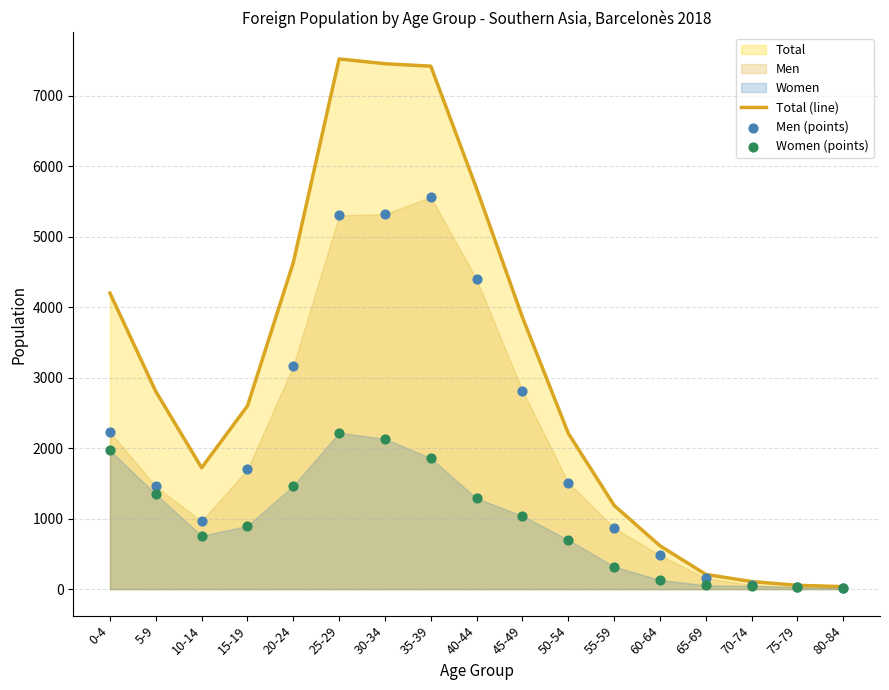

Which series has the largest total across all categories?

Total (line)